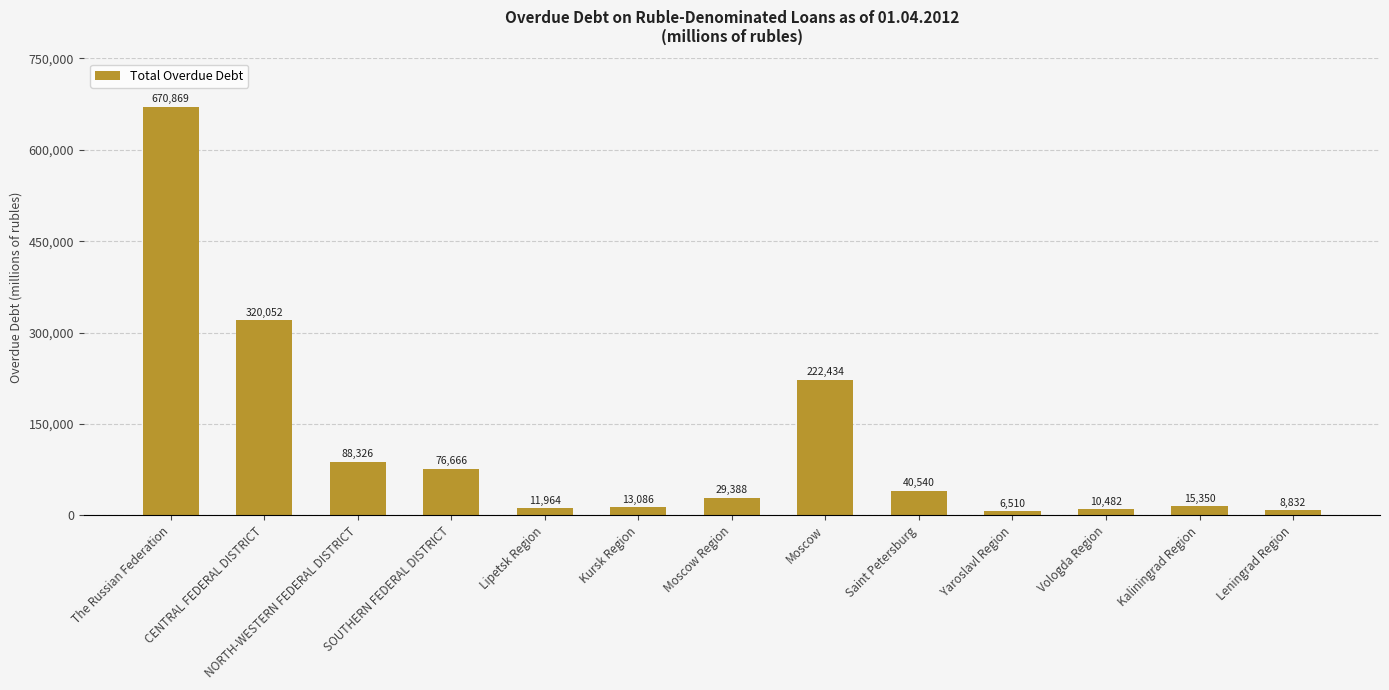

Rank the categories by value from lowest to highest.

Yaroslavl Region, Leningrad Region, Vologda Region, Lipetsk Region, Kursk Region, Kaliningrad Region, Moscow Region, Saint Petersburg, SOUTHERN FEDERAL DISTRICT, NORTH-WESTERN FEDERAL DISTRICT, Moscow, CENTRAL FEDERAL DISTRICT, The Russian Federation